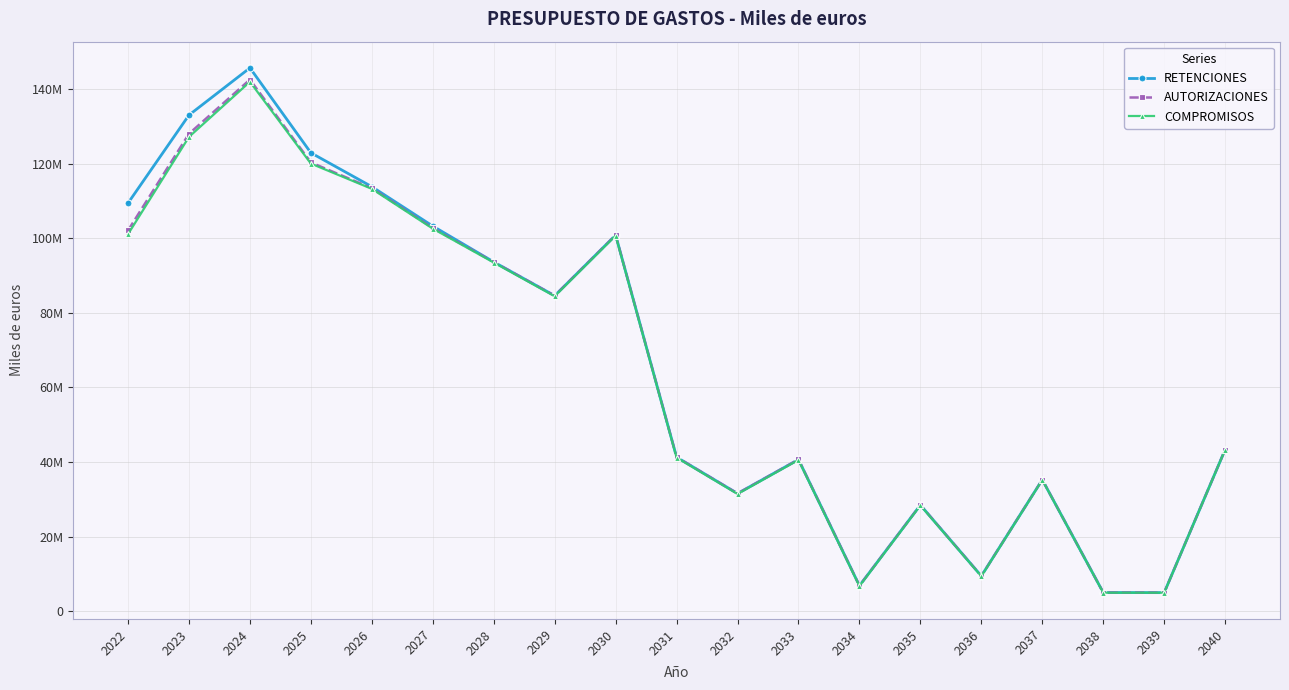

What is the approximate value of RETENCIONES at 2039, to the nearest 100?

5010100